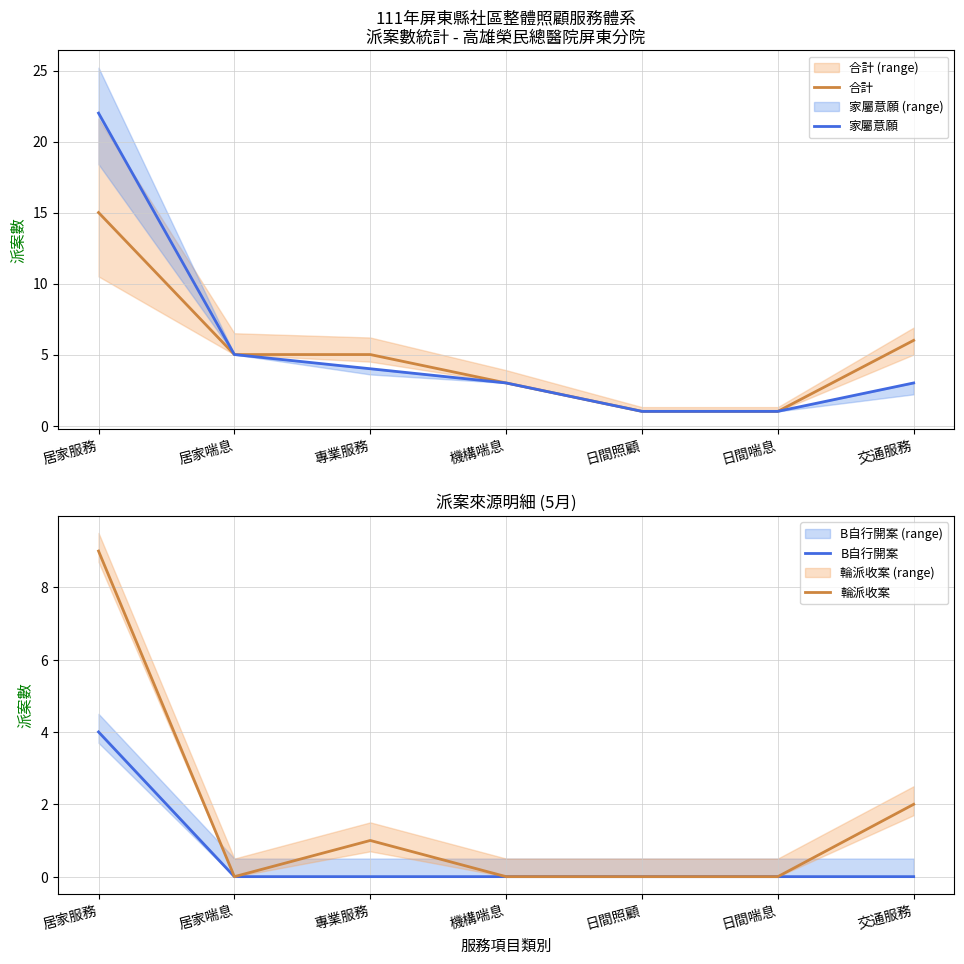

Which series changed the most between 日間喘息 and 交通服務?

合計